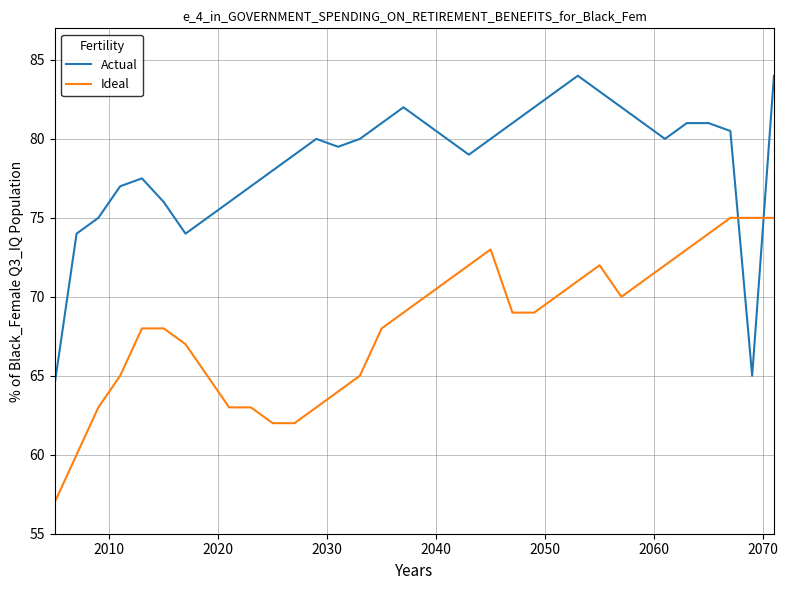

List the series in order of their overall mean, lowest first.

Ideal, Actual